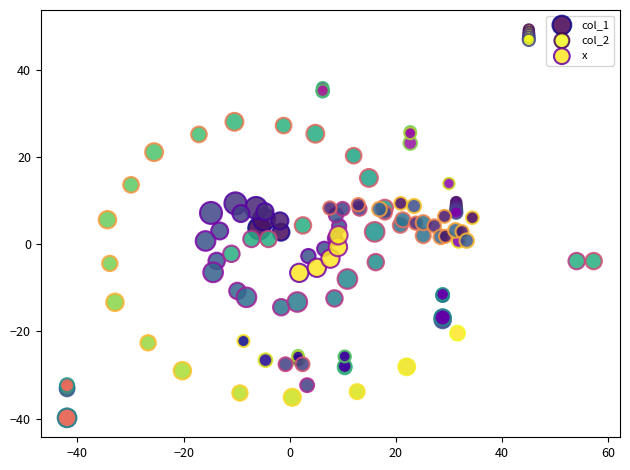

Which series contains the lowest Y value?

col_2